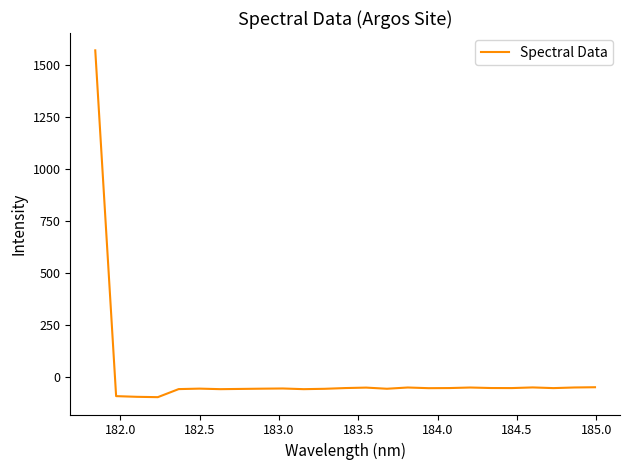

How many values are below -56?

13